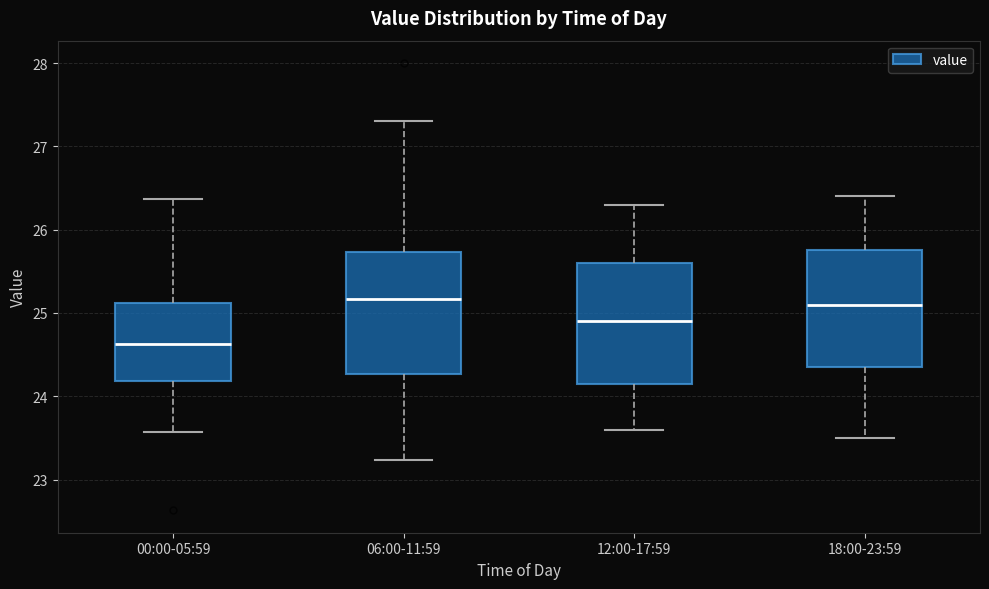

Which box has the lowest median line?

00:00-05:59